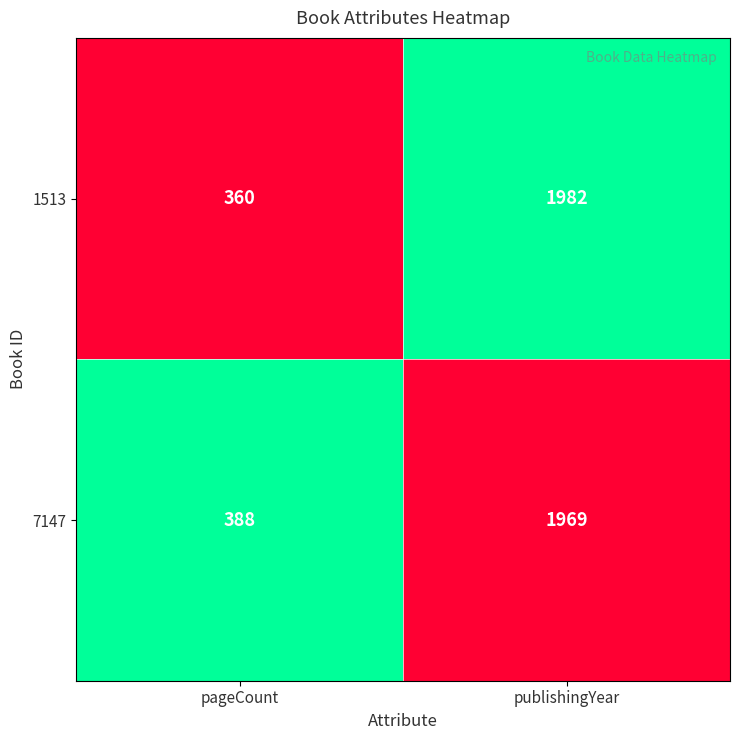

The 1513 series shows 1982 at publishingYear. True or false?

True